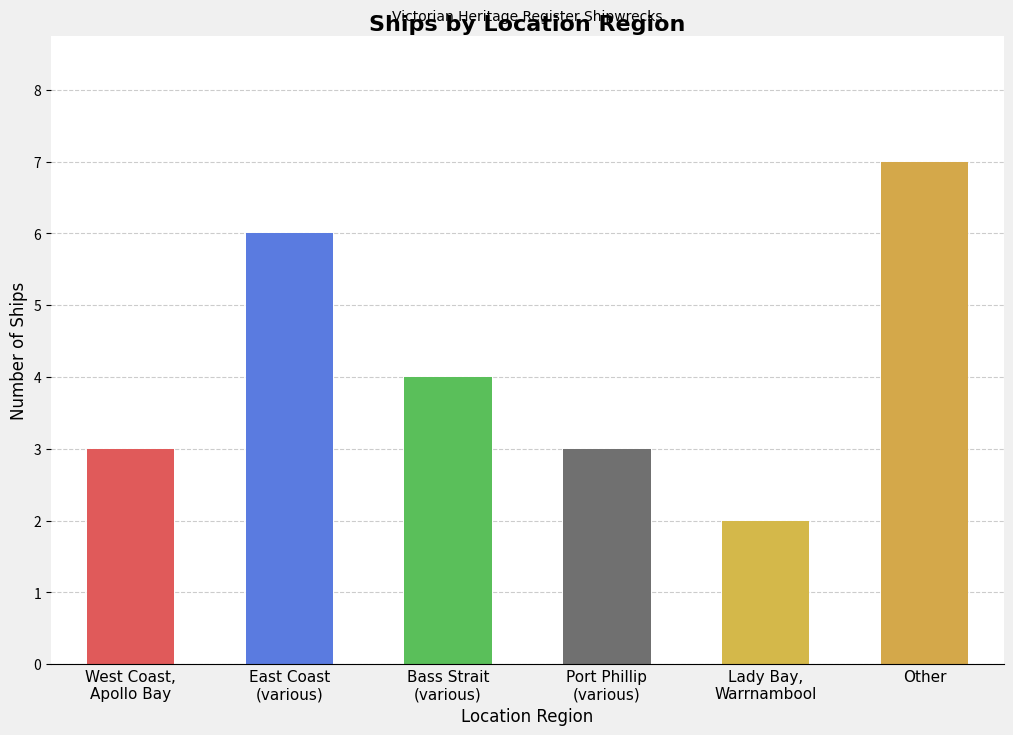

What is the label of the 6th bar from the right?

West Coast,
Apollo Bay